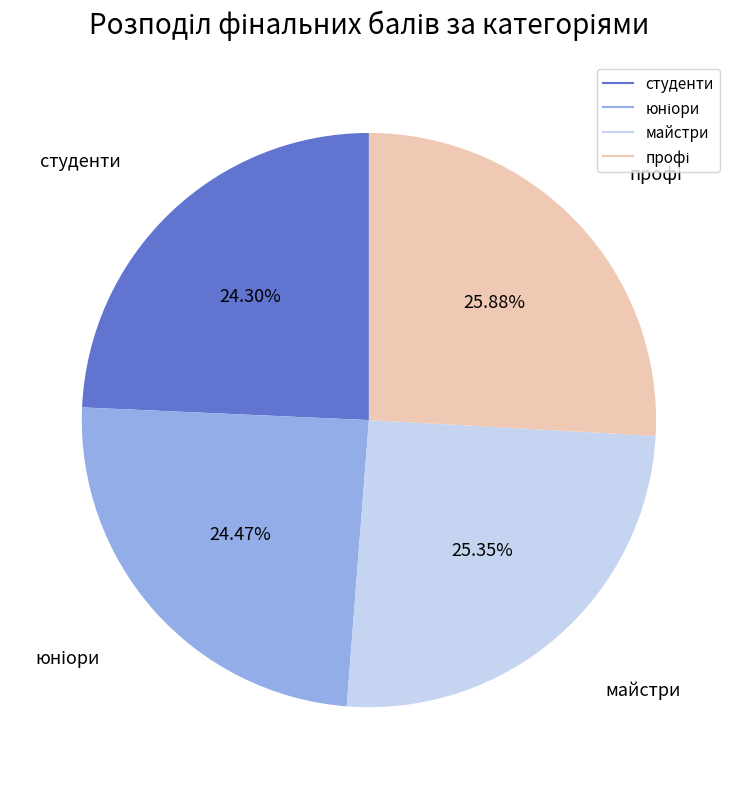

Is it true that майстри is 25% of the pie?

True